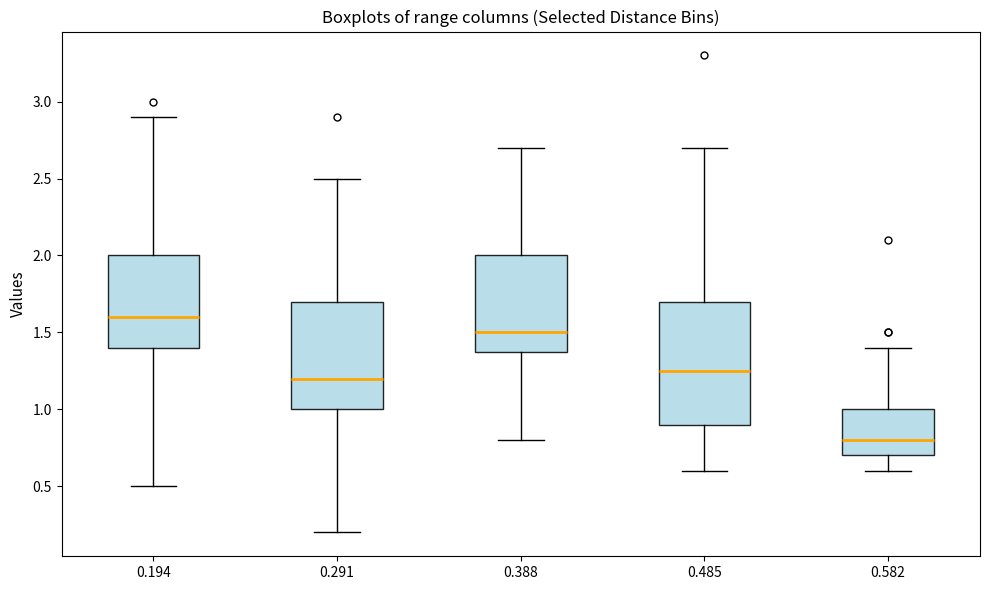

Reading left to right, read every box against the y-axis: the position of its median line, the range the box covers, and the ends of its whiskers. The values are not printed on the chart, so give them approximately, as read against the axis.

0.194: median 1.60, box 1.40 to 2.00, whiskers 0.50 to 2.90
0.291: median 1.20, box 1.00 to 1.70, whiskers 0.20 to 2.50
0.388: median 1.50, box 1.40 to 2.00, whiskers 0.80 to 2.70
0.485: median 1.25, box 0.90 to 1.70, whiskers 0.60 to 2.70
0.582: median 0.80, box 0.70 to 1.00, whiskers 0.60 to 1.40